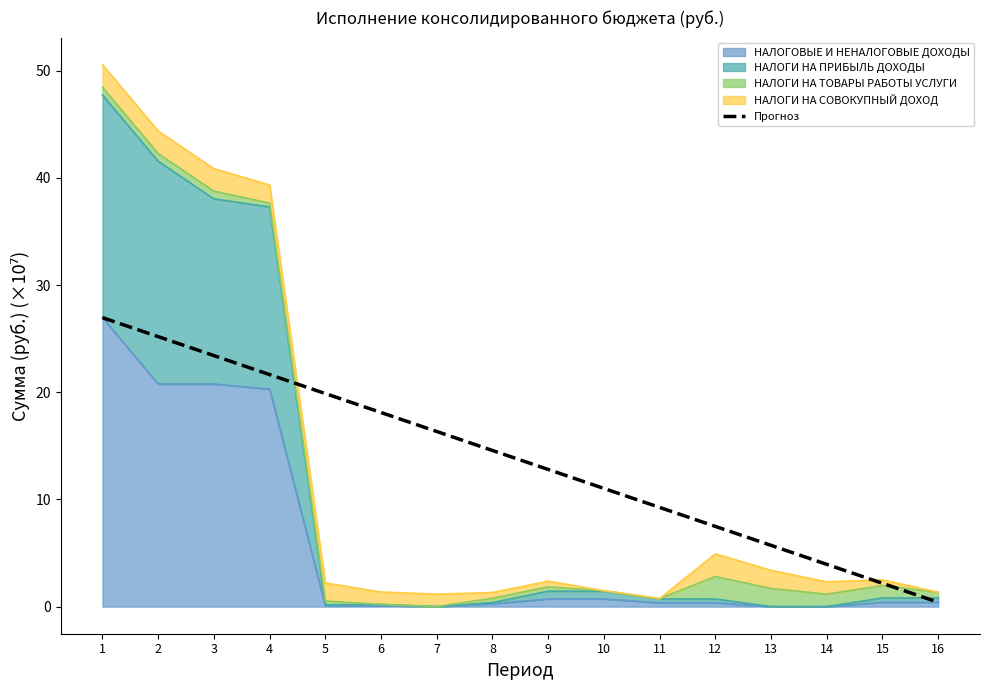

Where is the data nearest to the value 13?

9